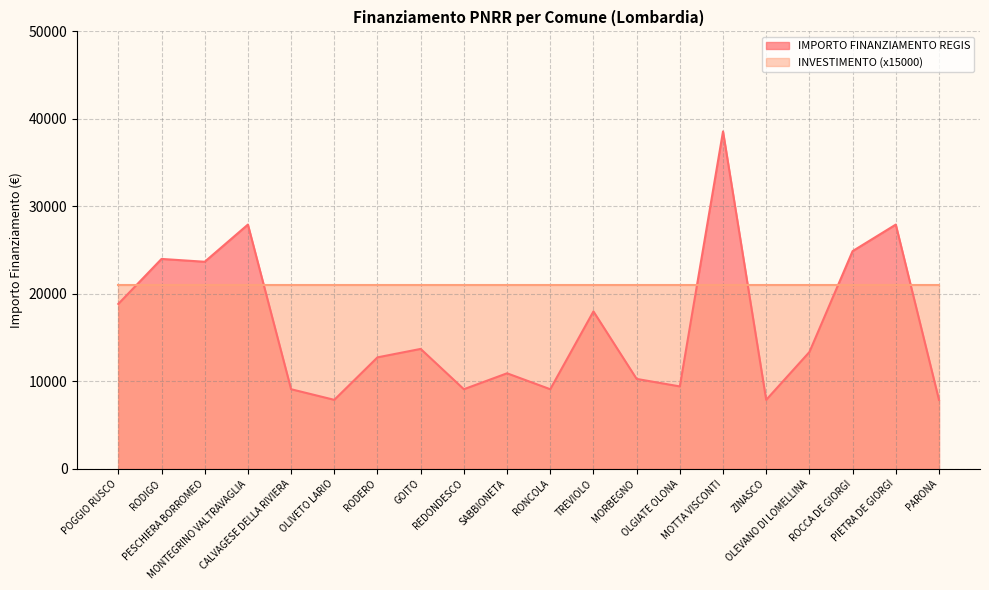

How many points are higher than both their immediate neighbors (excluding endpoints)?

7